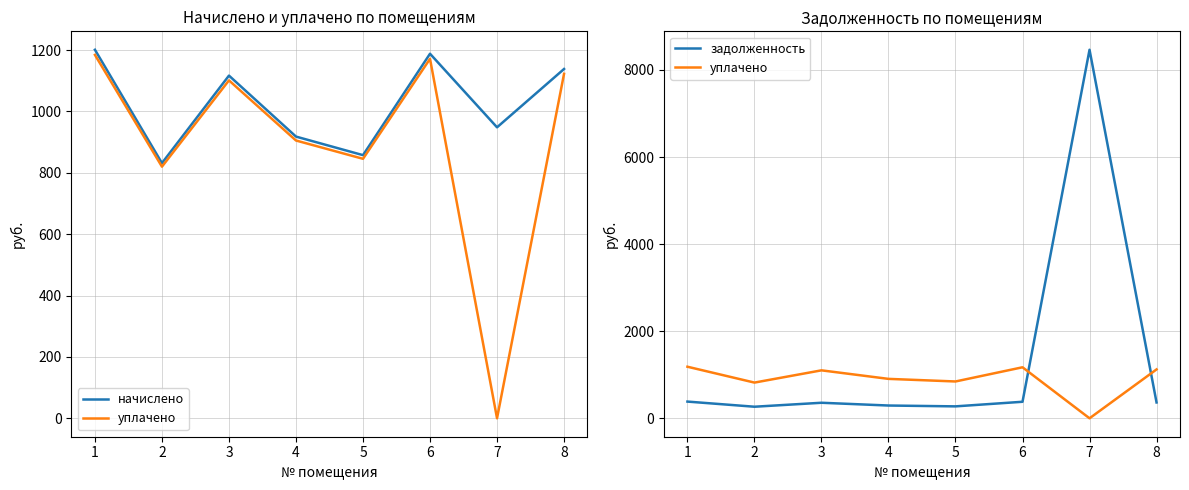

Reading left to right, list all the values displayed in this chart.

начислено: 1201.0	831.6	1116.7	918.0	857.5	1188.0	948.2	1138.3
уплачено: 1184.3	820.0	1101.2	905.2	845.6	1171.5	0.0	1122.5
задолженность: 383.6	265.6	356.7	293.2	273.9	379.5	8463.0	363.6